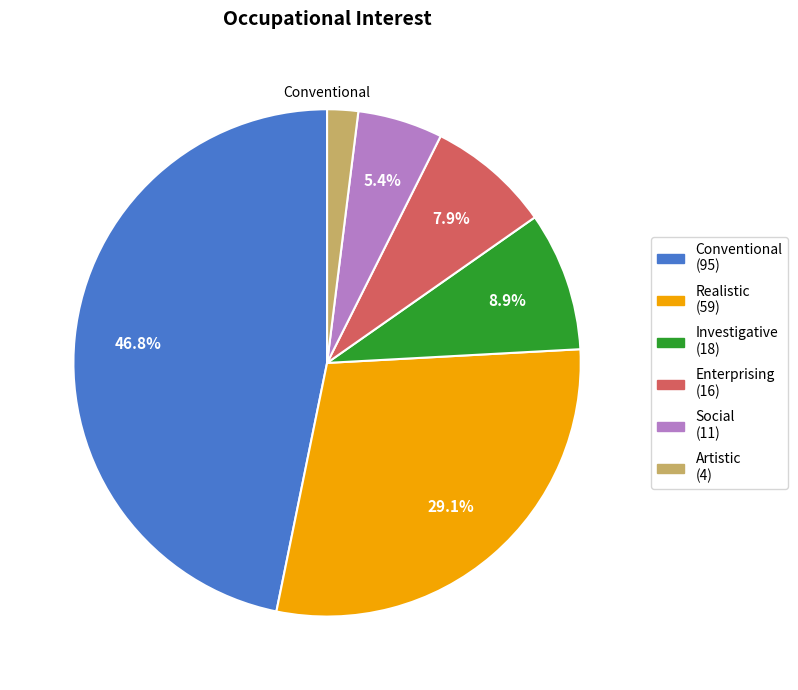

Is there any slice that represents more than half of the pie?

No